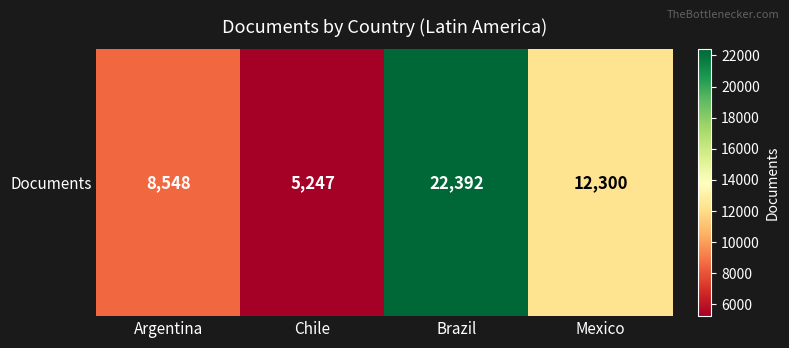

What is the maximum value shown in the chart?

22392